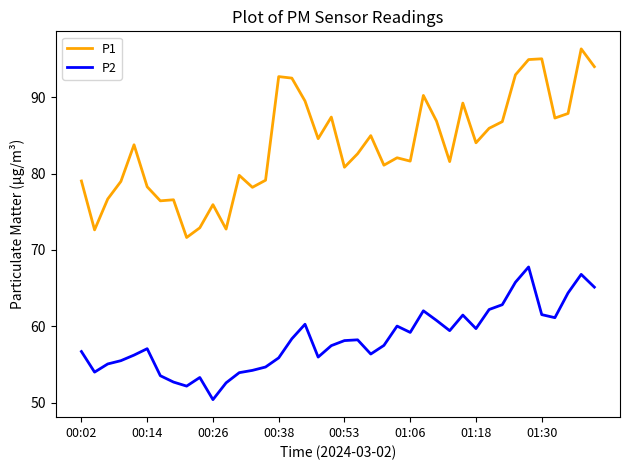

True or false: P2 and P1 intersect in this chart.

False